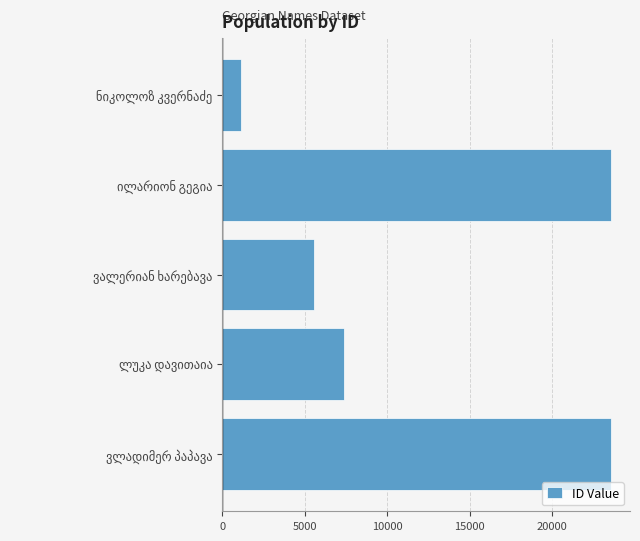

What is the difference between the second highest and second lowest values?

17999